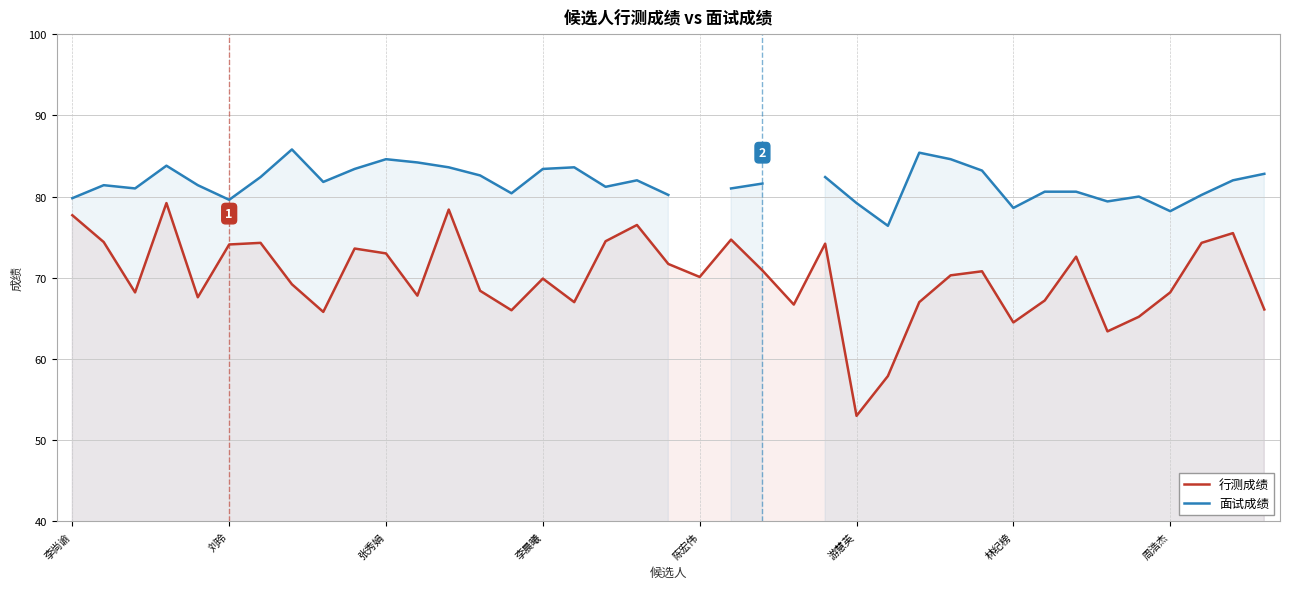

At which label is 行测成绩 closest to 66?

14